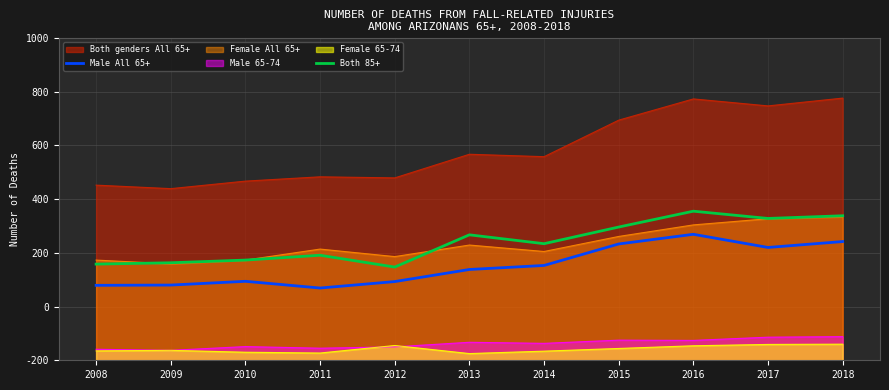

True or false: Both 85+ and Male All 65+ cross at least once.

False